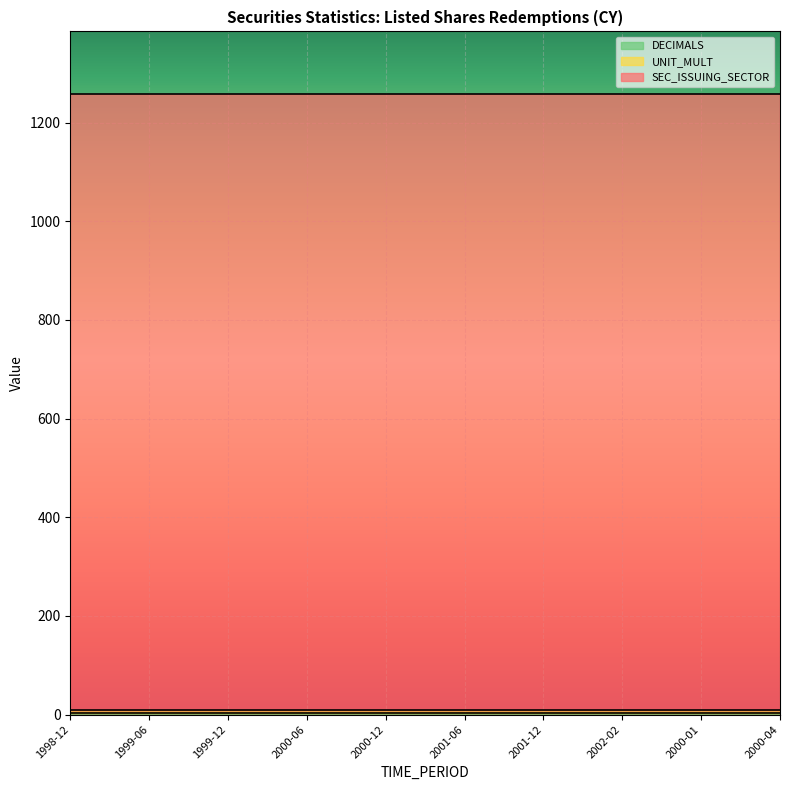

What is the value of the DECIMALS point at the 11th from the left?

3